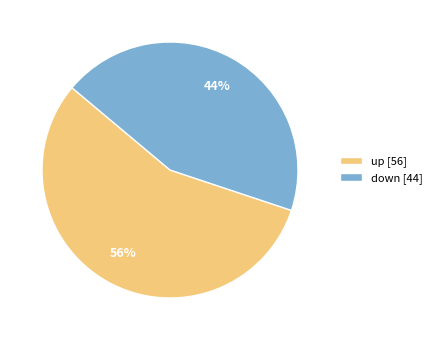

To the nearest percent, what is the difference between the largest and smallest slice percentages?

12%